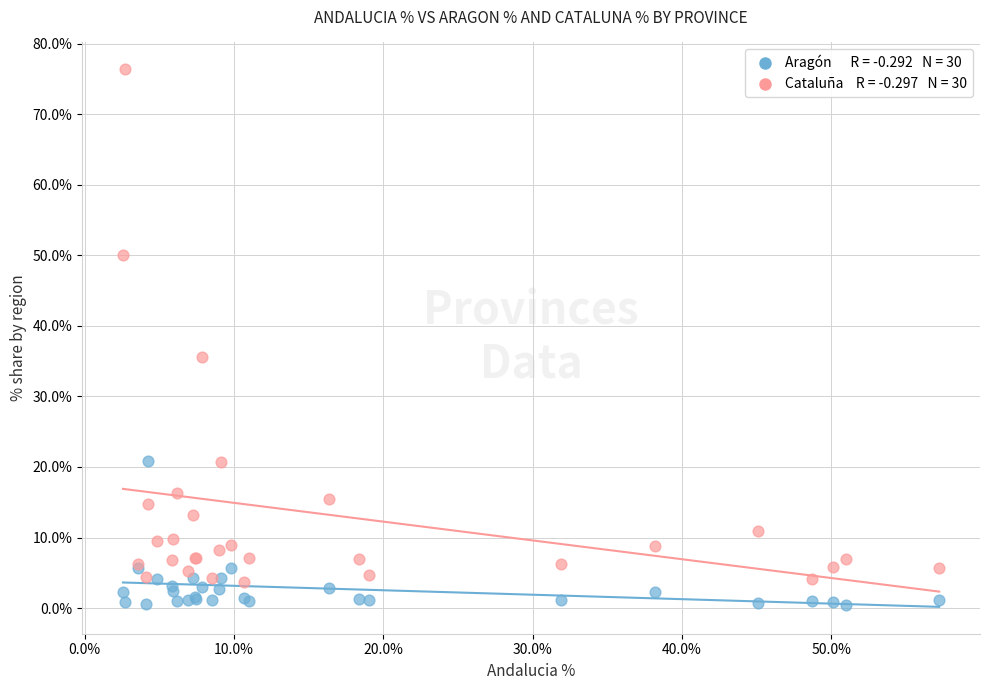

Across all series, what Y value is closest to 38?

35.6